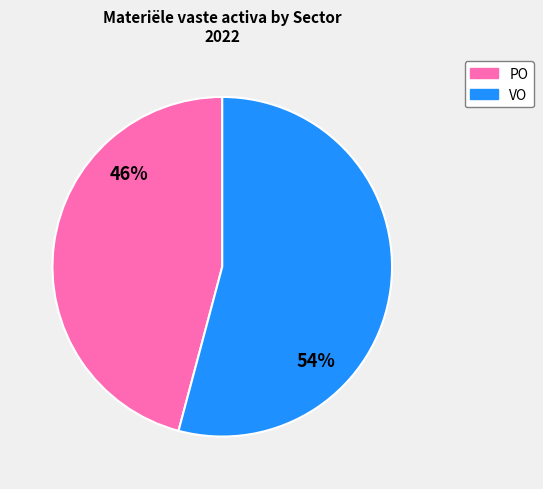

Is there any slice that represents more than half of the pie?

Yes